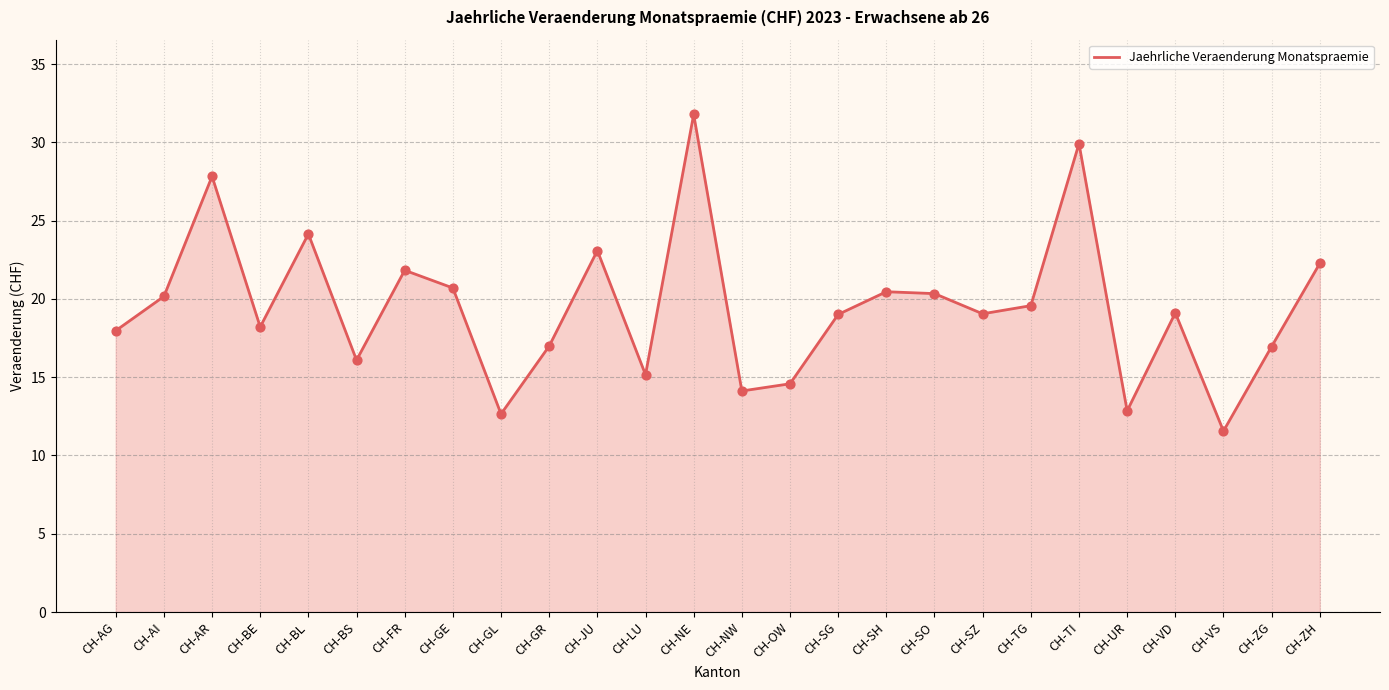

Which has a higher value, CH-VD or CH-GL?

CH-VD